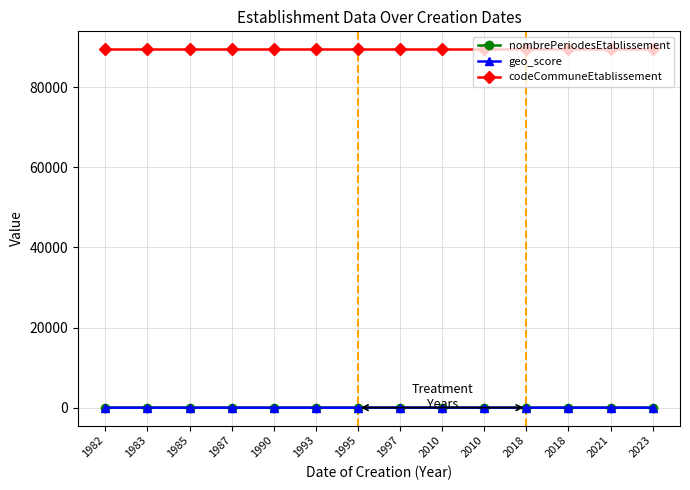

Rank the categories by geo_score value from highest to lowest.

2010, 2023, 1990, 2018, 2021, 1983, 1982, 1985, 1987, 1993, 1995, 1997, 2010, 2018